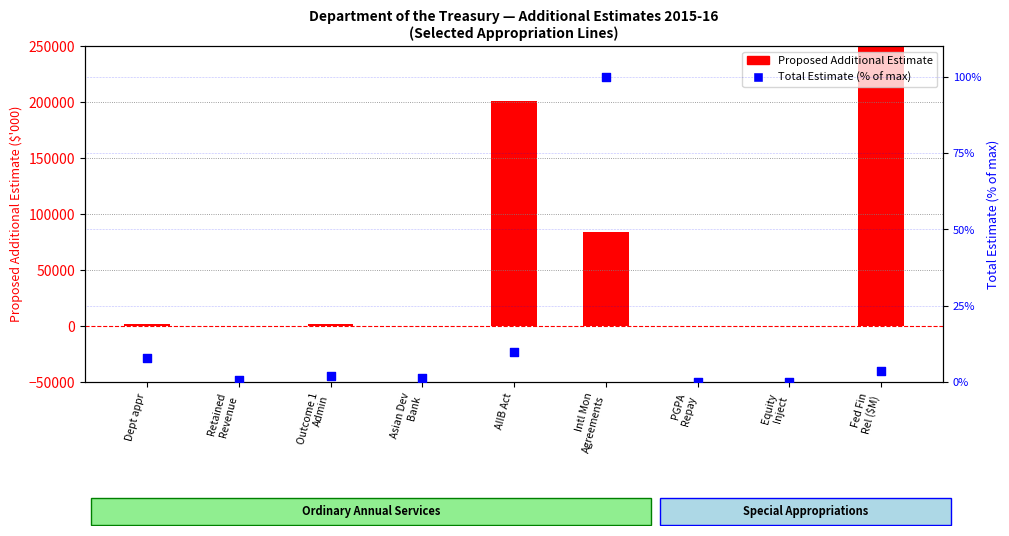

Which series has the largest total across all categories?

Proposed Additional Estimate ($'000)